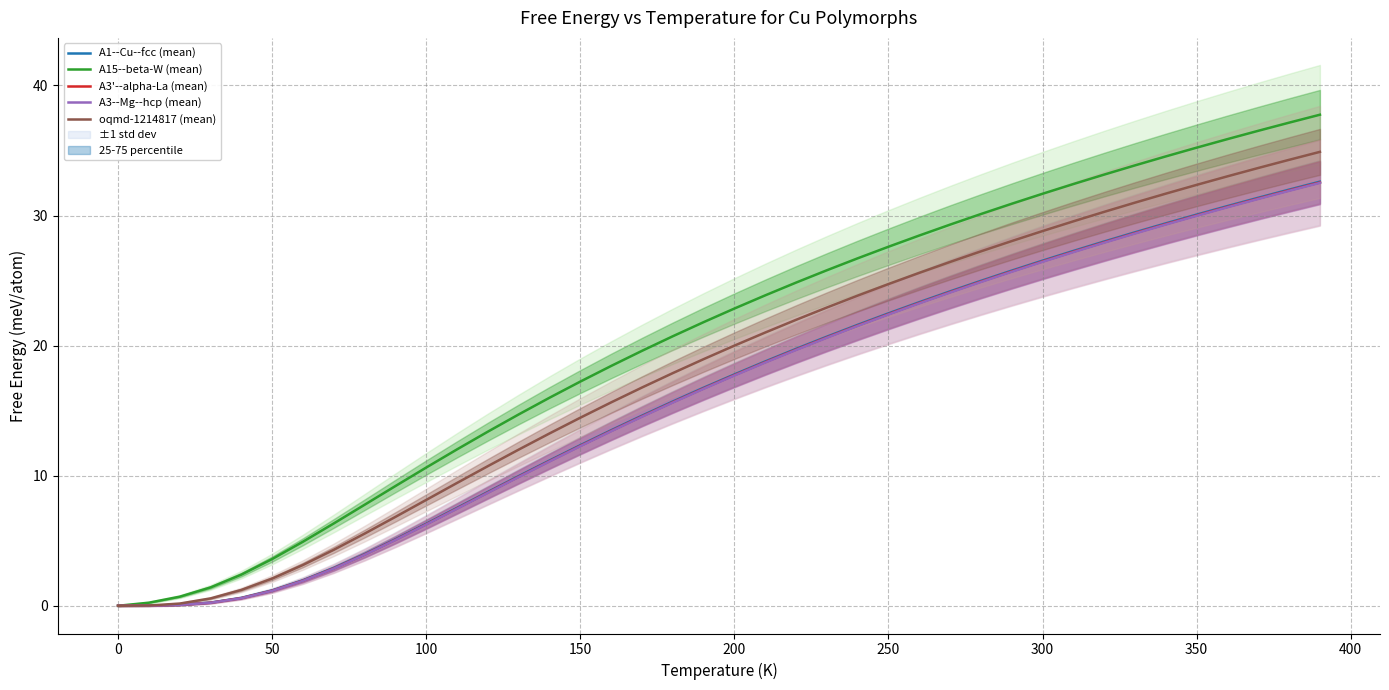

What is the difference between the maximum and minimum values in the A3--Mg--hcp (mean) series?

32.5